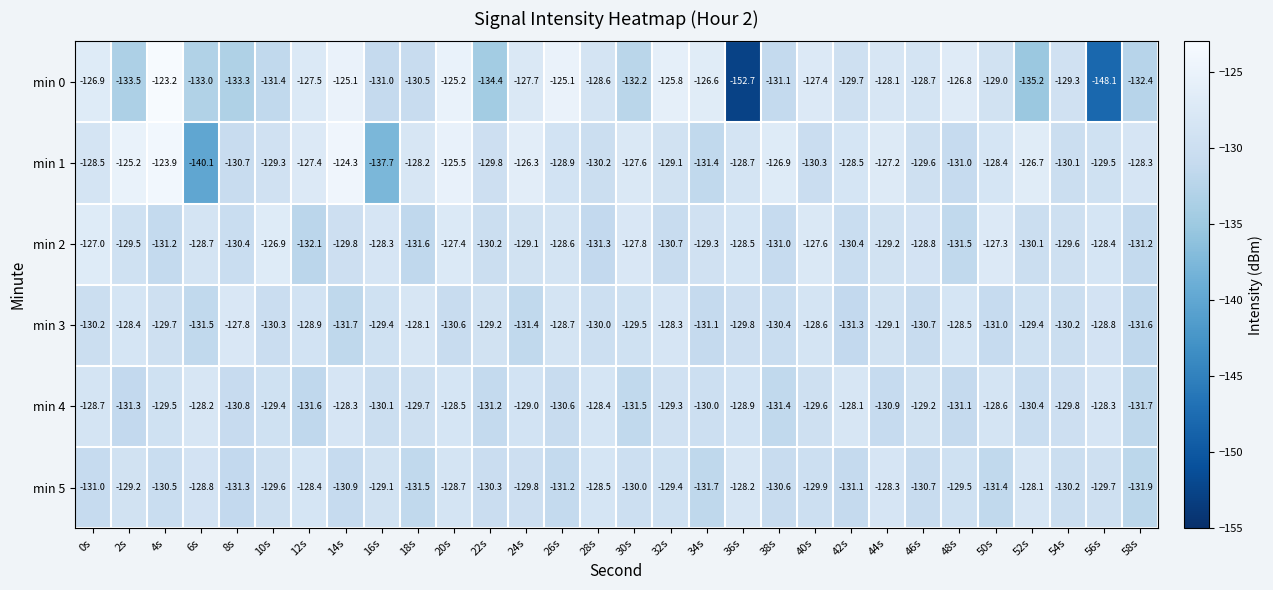

How many values in the min 2 series are below -129?

18